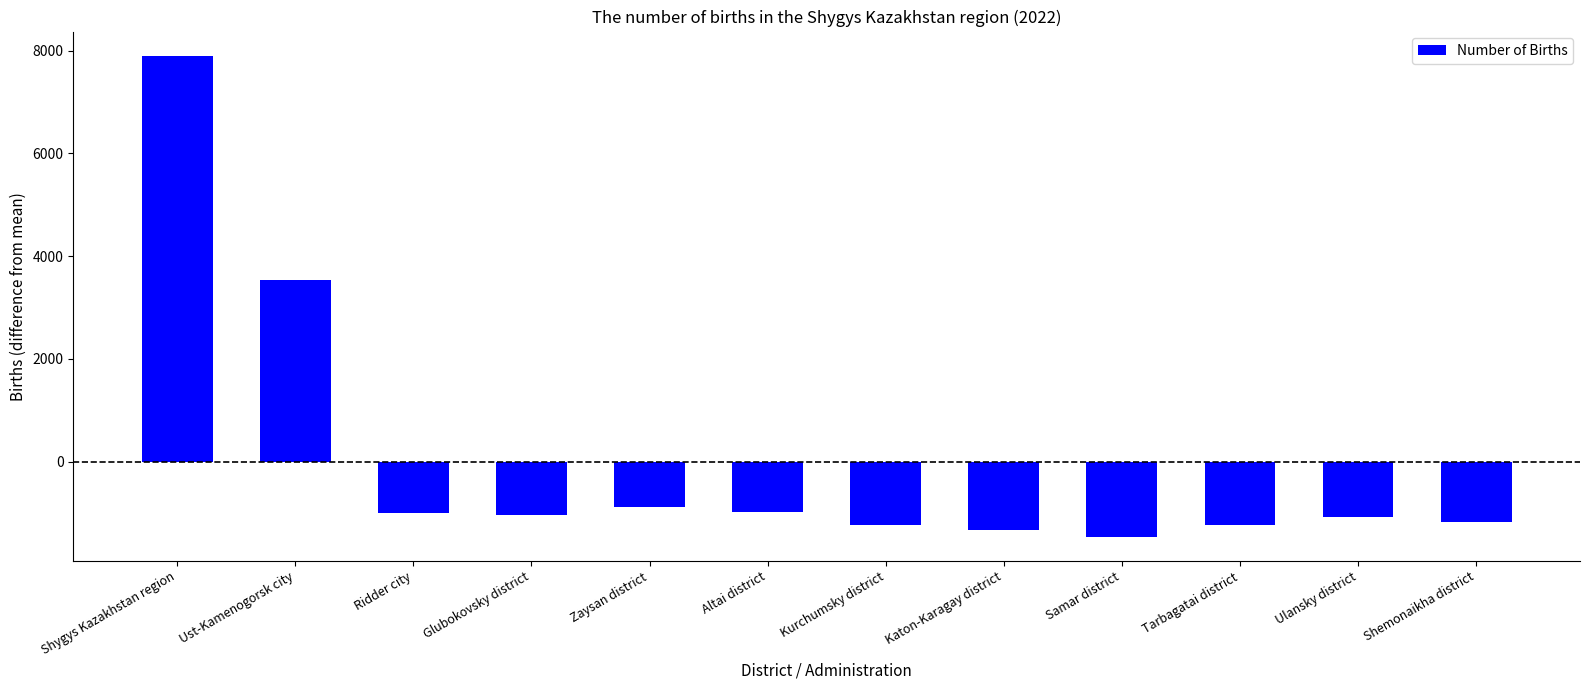

Between Katon-Karagay district and Glubokovsky district, which is larger?

Glubokovsky district